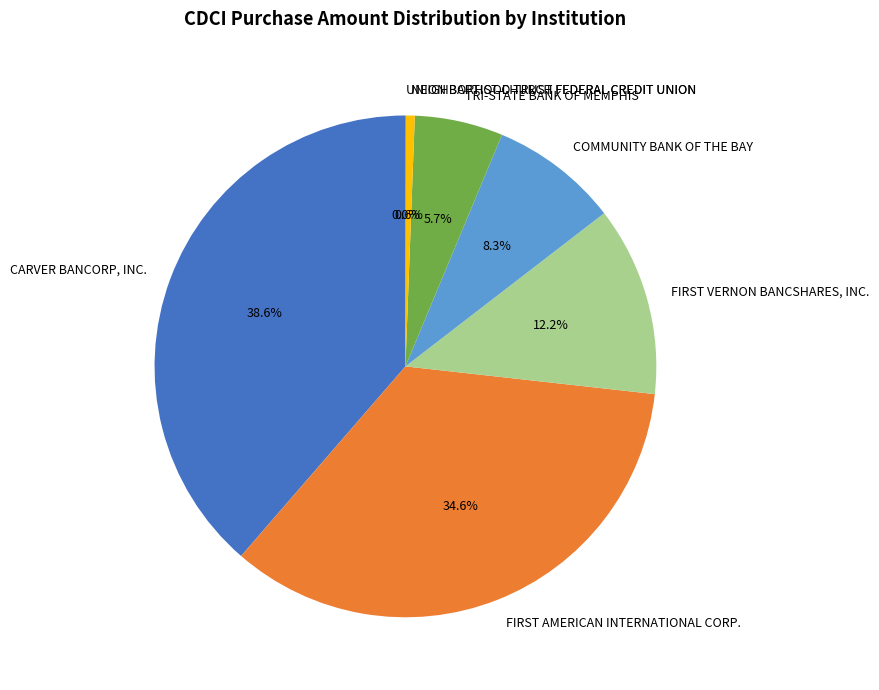

What percentage do COMMUNITY BANK OF THE BAY and TRI-STATE BANK OF MEMPHIS together represent?

14.0%